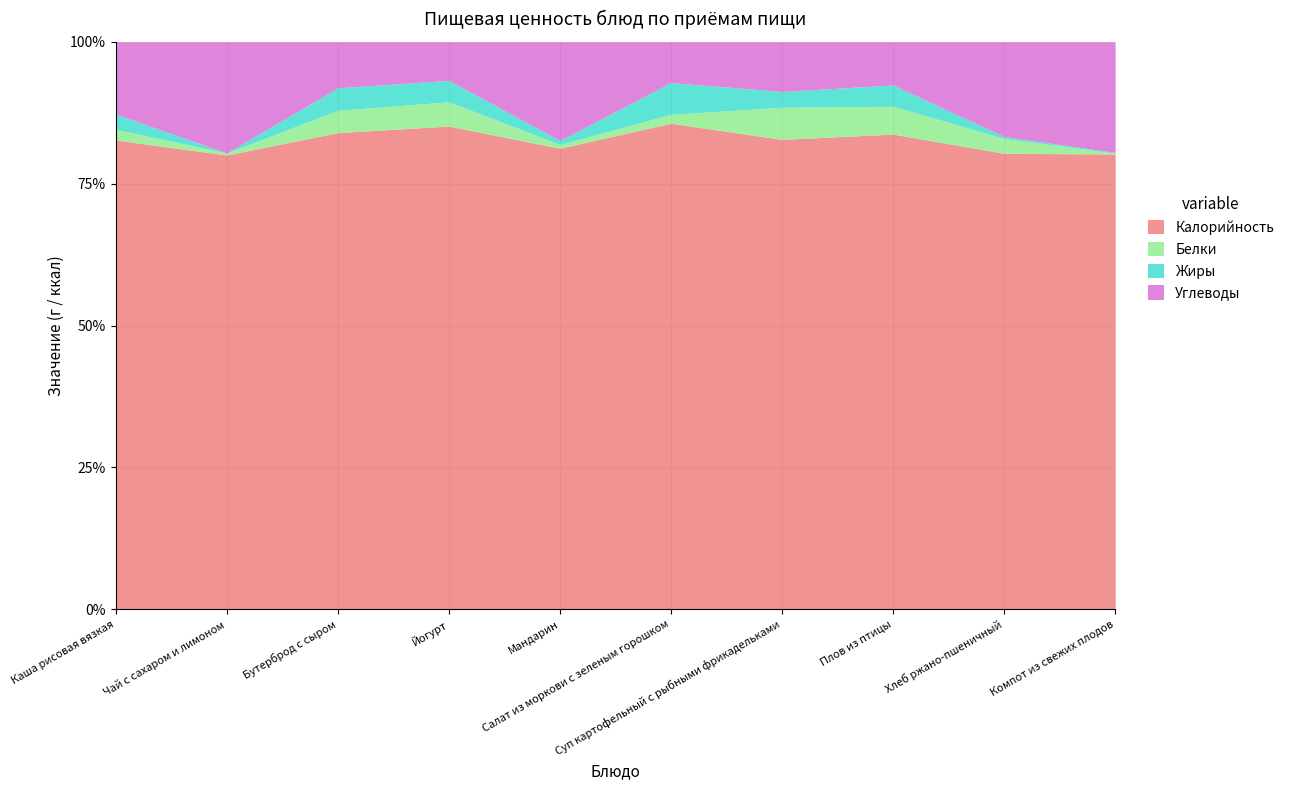

What is the difference between the highest and lowest values at Бутерброд с сыром?

204.0